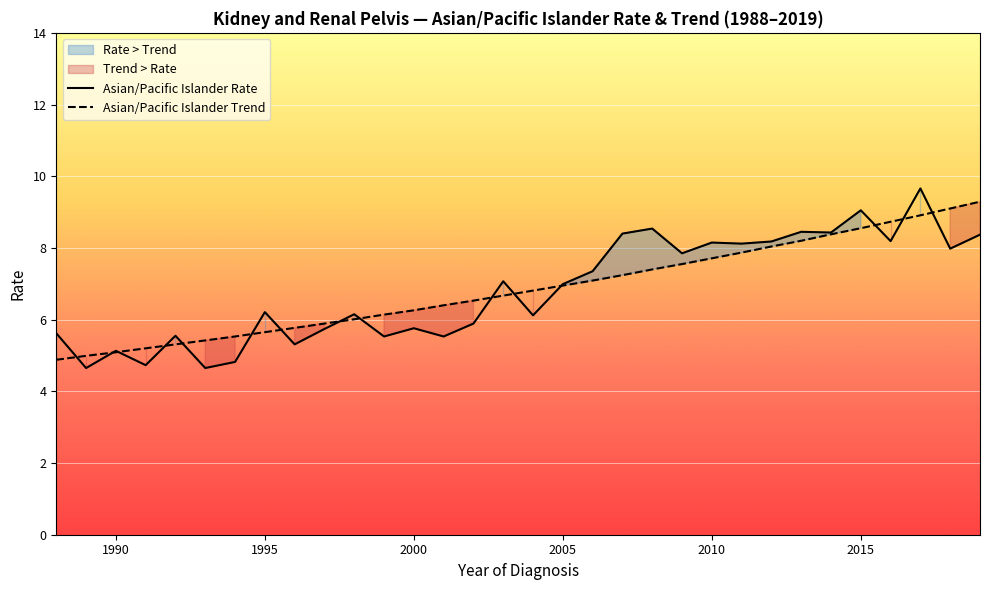

What is the sum of all Asian/Pacific Islander Rate values?

218.2